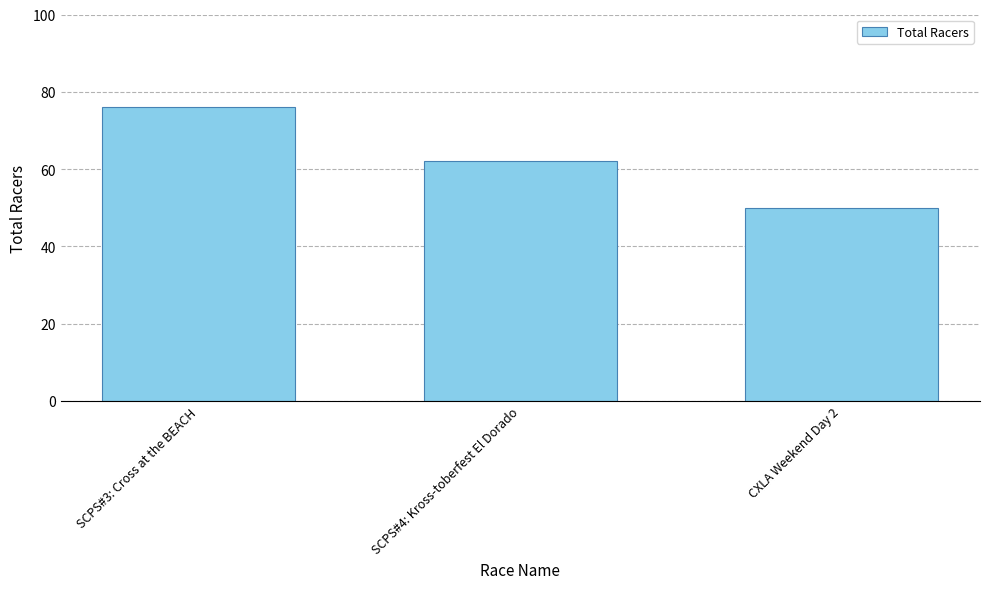

Are the bars horizontal?

No